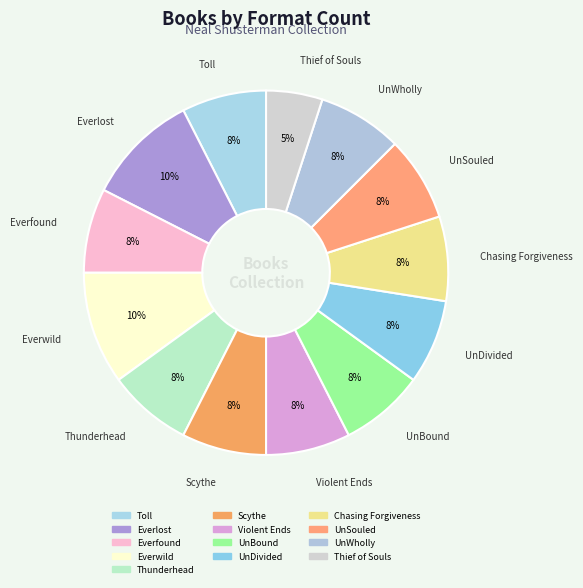

To the nearest percent, what is the combined percentage of Thunderhead and Thief of Souls?

12%